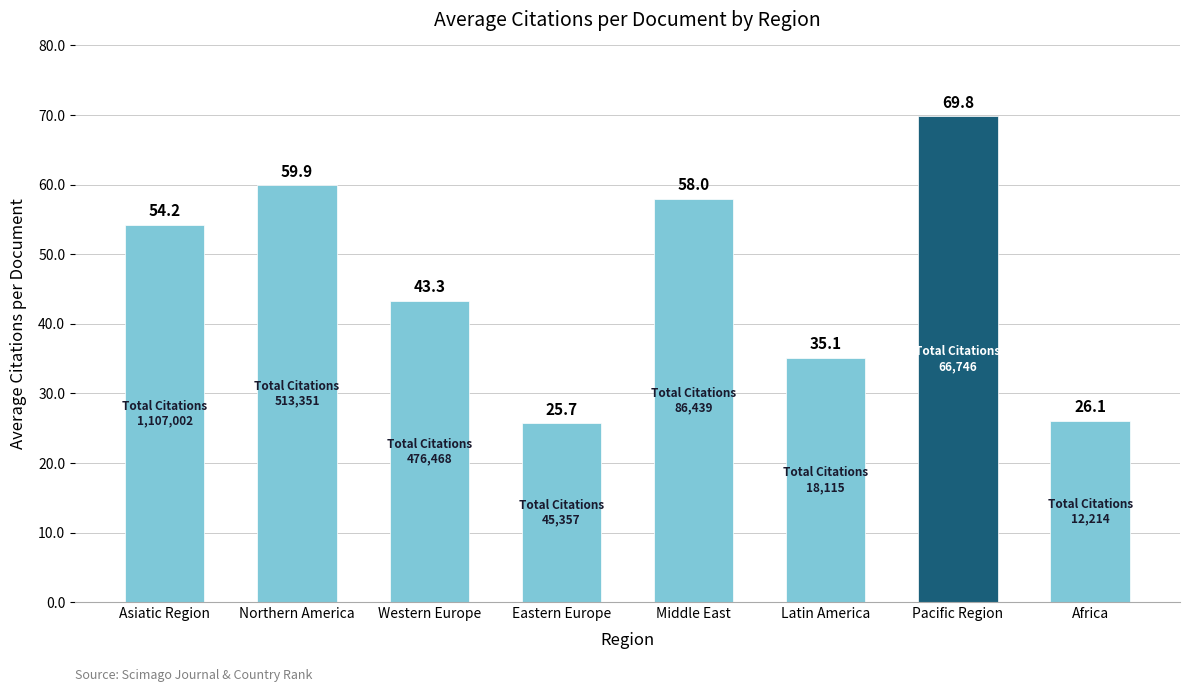

What is the ratio of the value at Northern America to the value at Latin America?

1.7